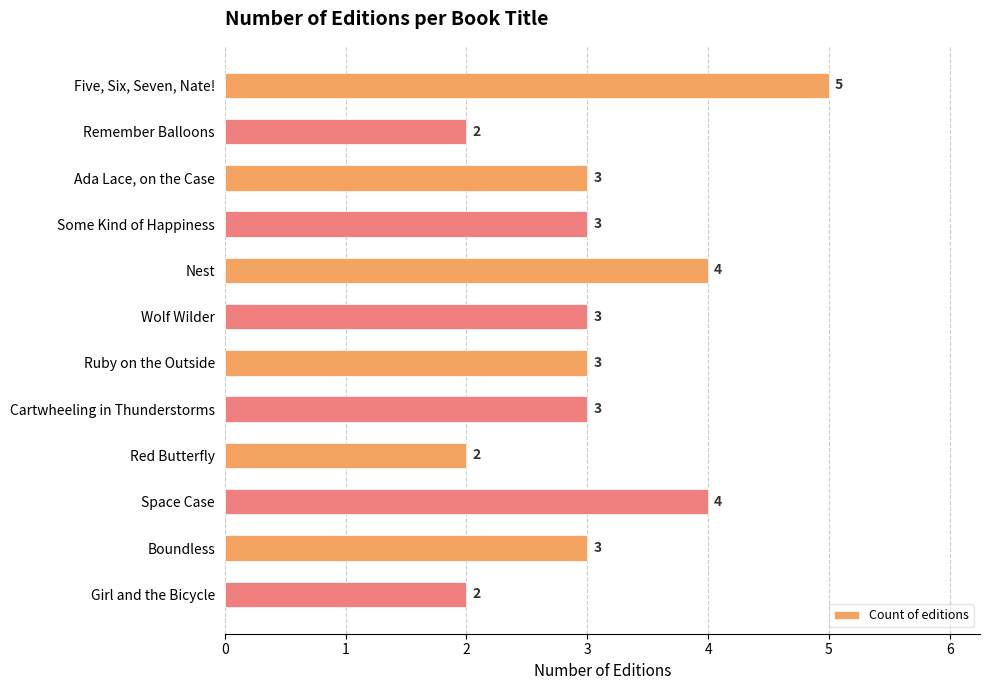

Is it true that the value at Cartwheeling in Thunderstorms is 3?

True